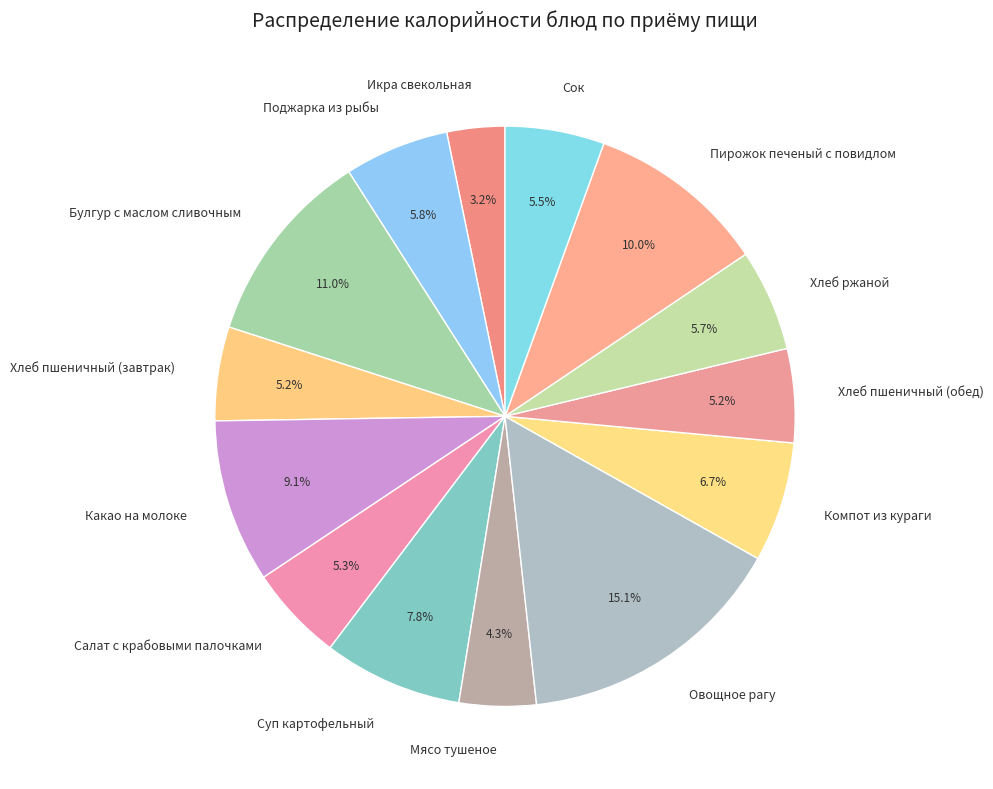

To the nearest percent, what portion does Овощное рагу represent?

15%